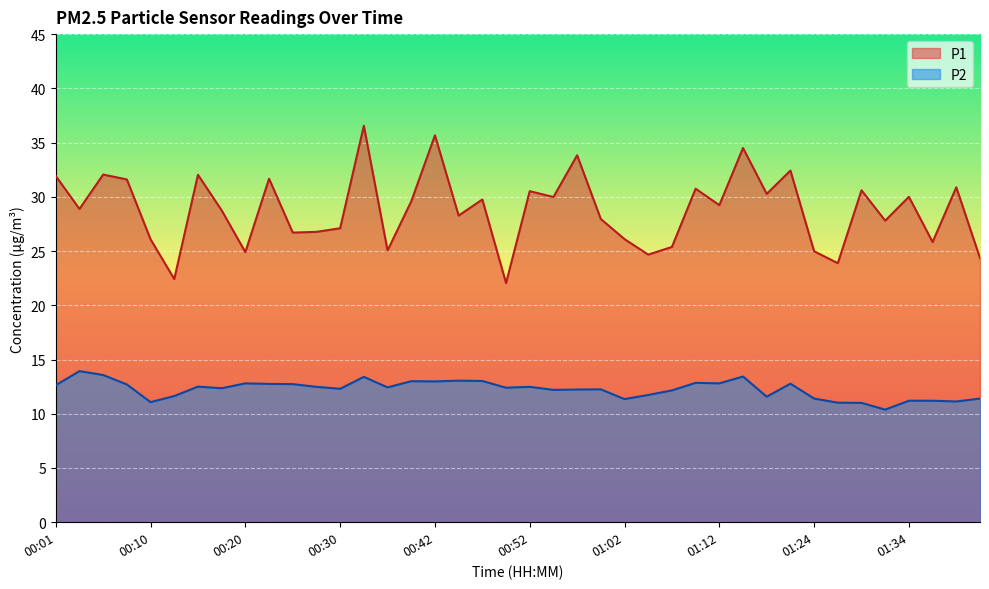

What position from the right is 00:35?

26